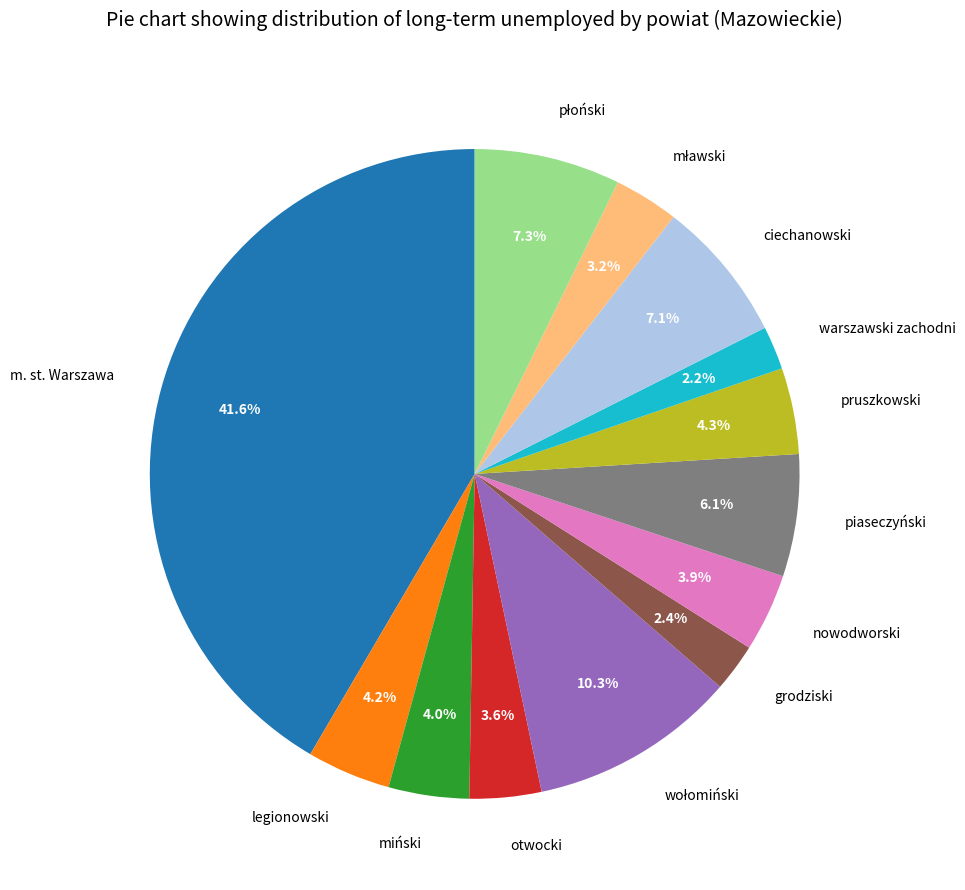

To the nearest percent, what is the difference between the largest and smallest slice percentages?

39%